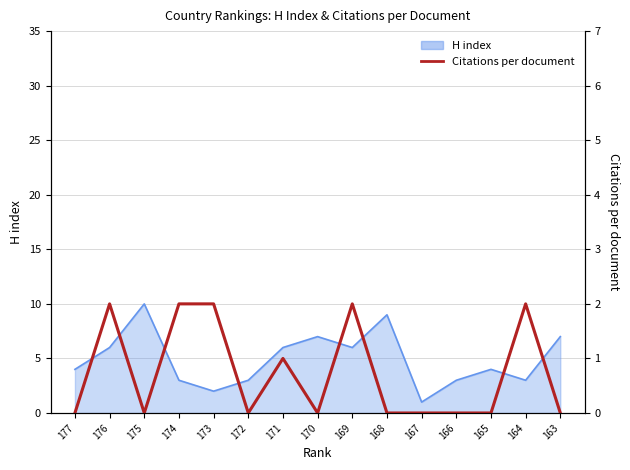

Reading left to right, list all the values displayed in this chart.

0	2	0	2	2	0	1	0	2	0	0	0	0	2	0